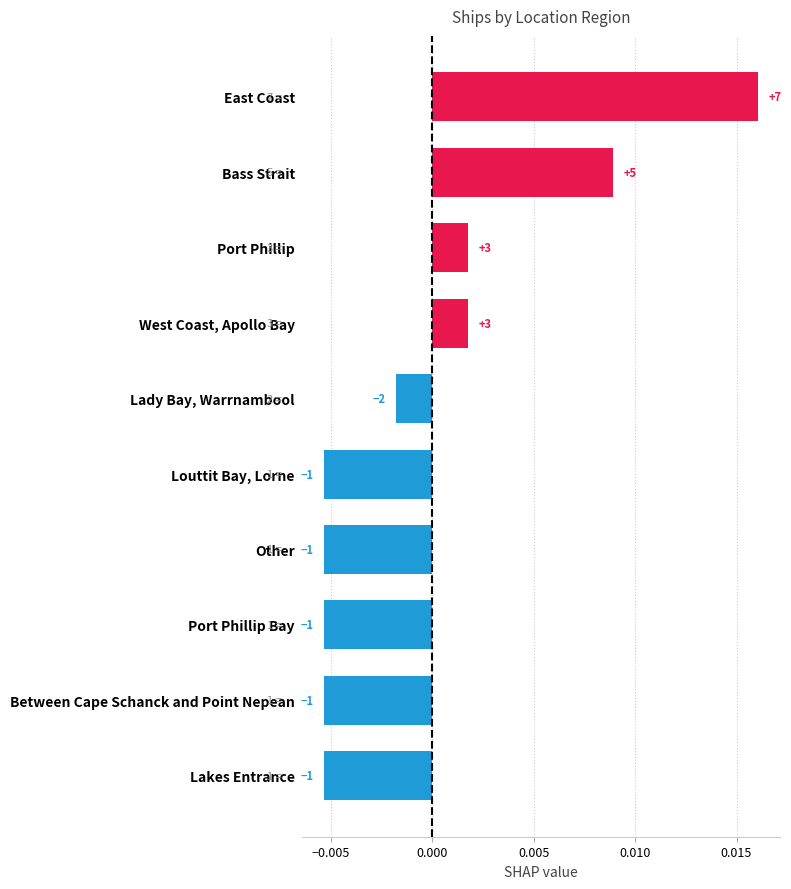

Are the bars horizontal?

Yes